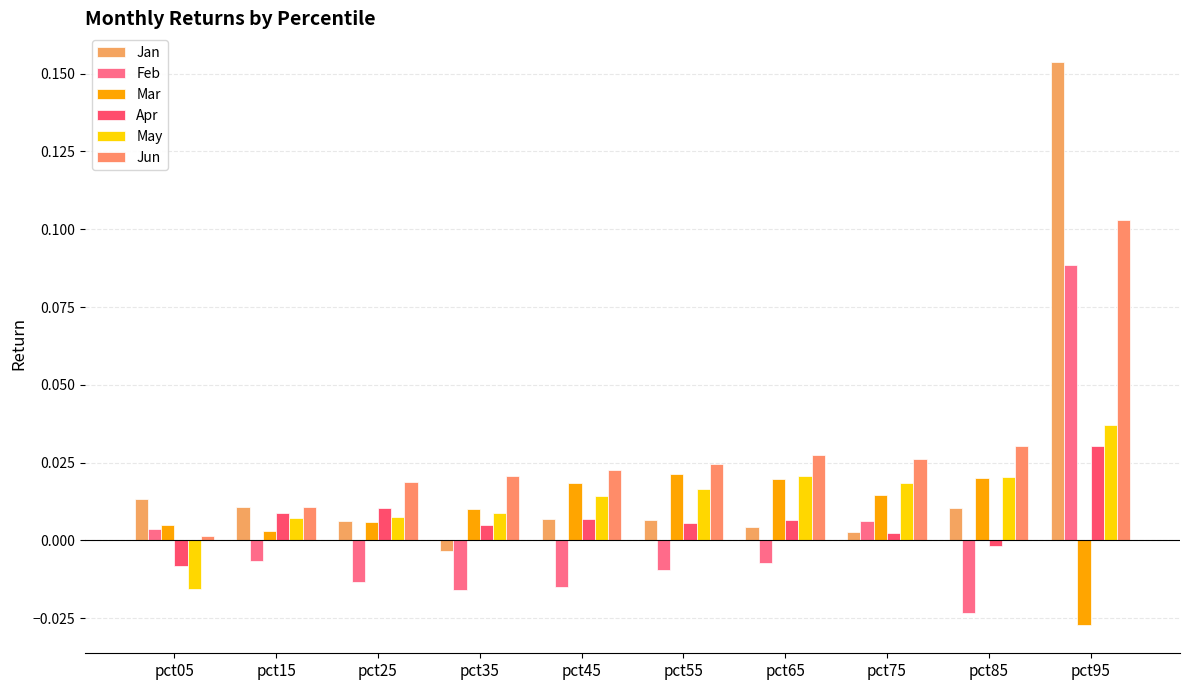

True or false: Jan has a value of 0.0 at pct65.

False